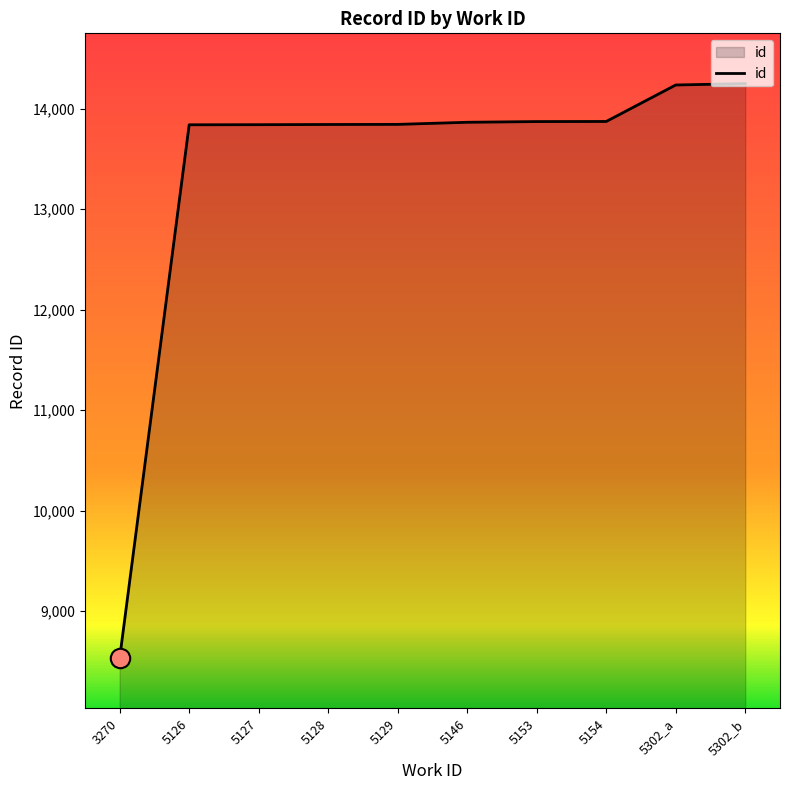

What value does the data have at 5129?

13842